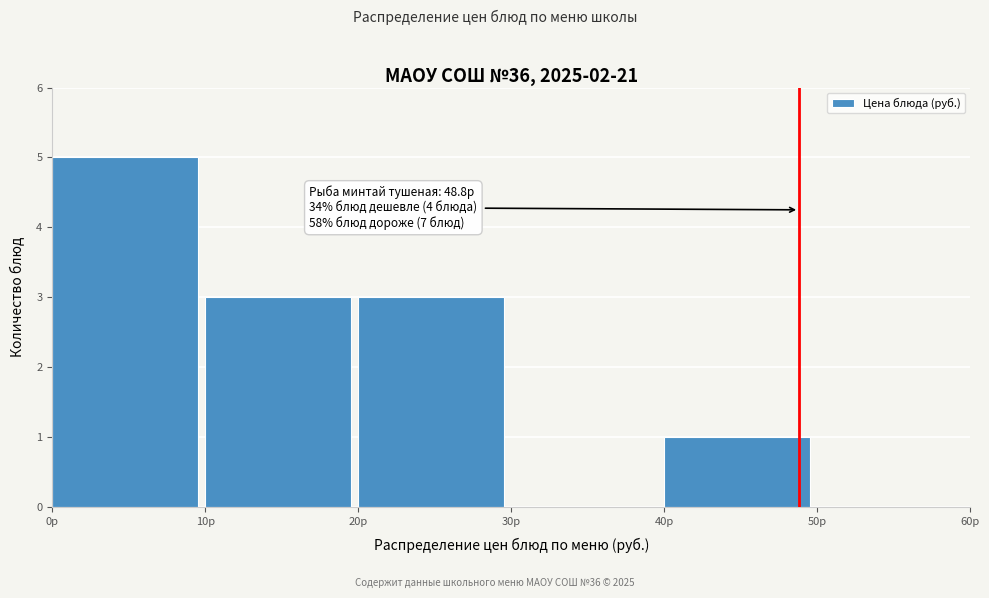

Which range on the x-axis has the tallest bar?

0 to 10